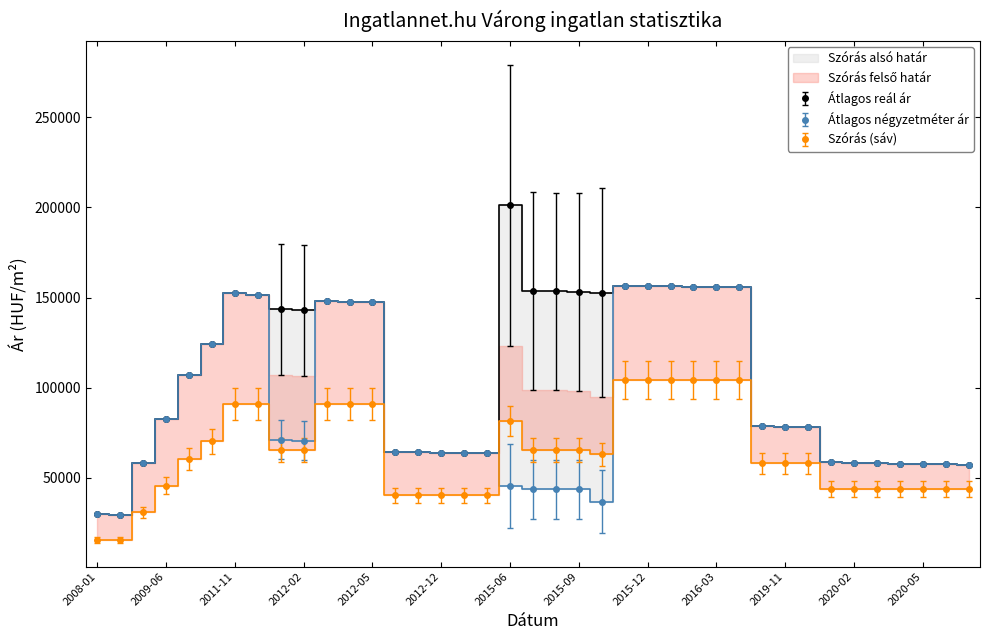

True or false: Szórás alsó határ and Szórás felső határ cross at least once.

False